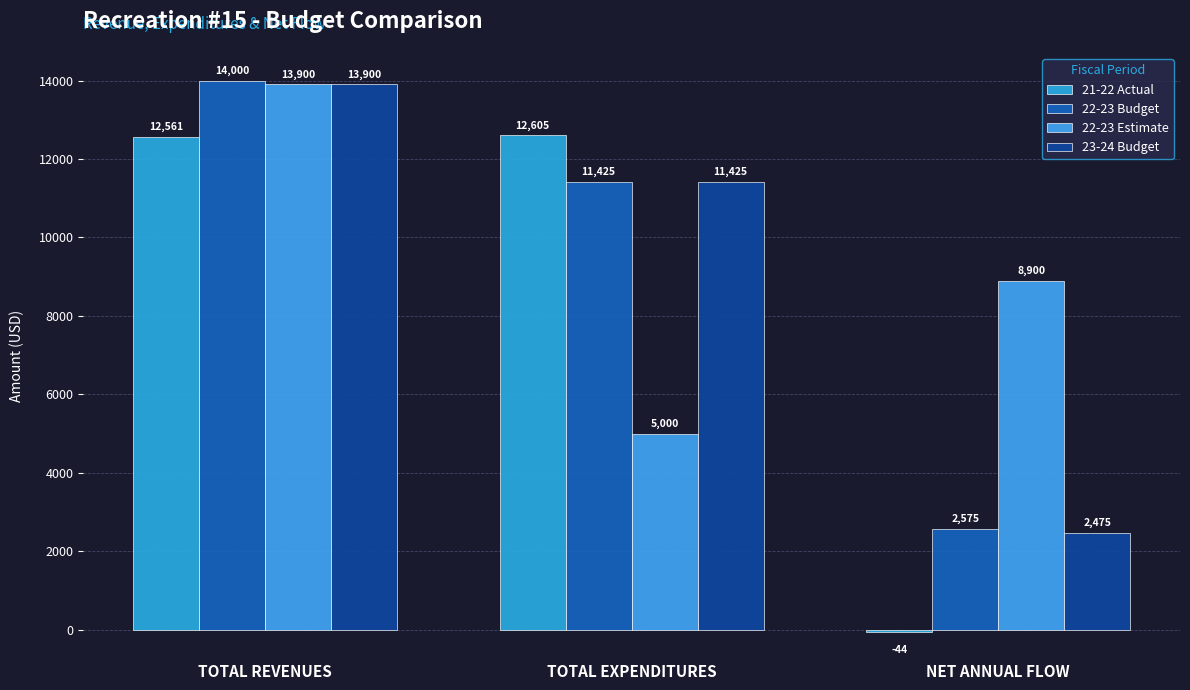

How many distinct data groups are displayed?

4